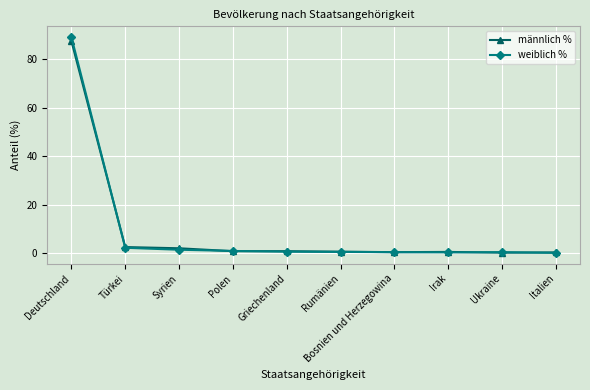

What position from the left is Deutschland?

1